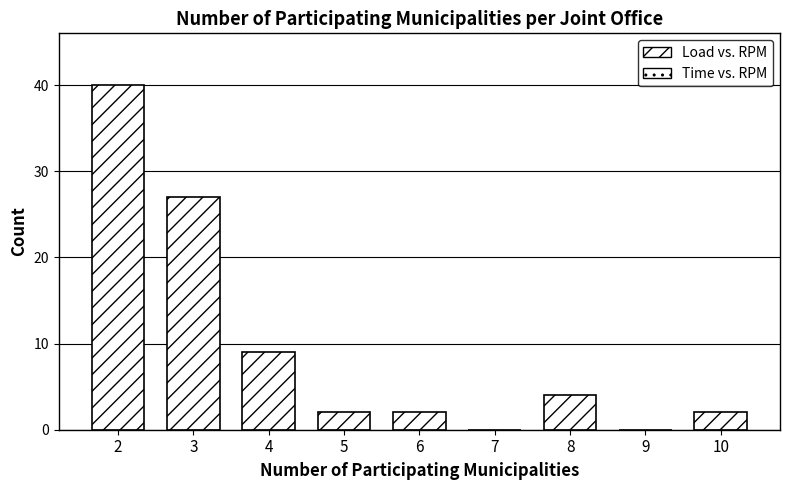

Reading left to right, transcribe all the data shown in this chart.

2=40	3=27	4=9	5=2	6=2	7=0	8=4	9=0	10=2